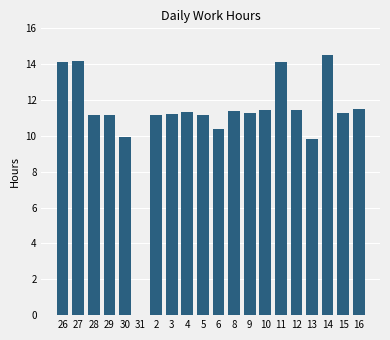

What is the change in value from 26 to 29?

-3.0